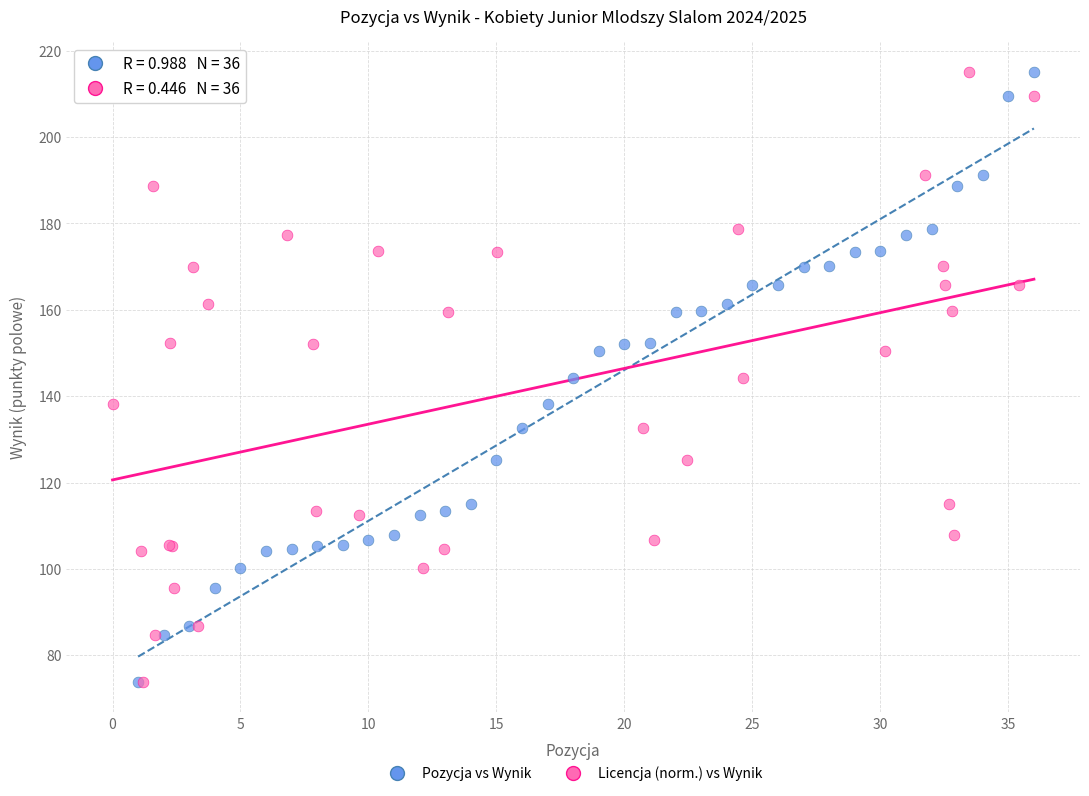

What are all the series names shown in the legend?

Pozycja vs Wynik, Licencja (norm.) vs Wynik